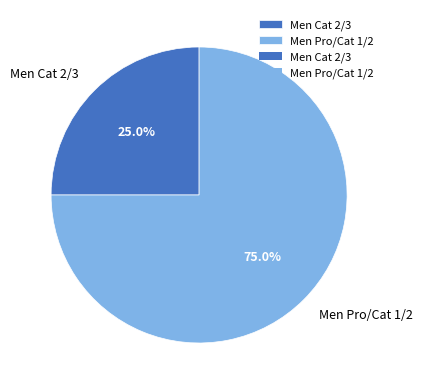

To the nearest percent, what percentage of the pie is Men Pro/Cat 1/2?

75%